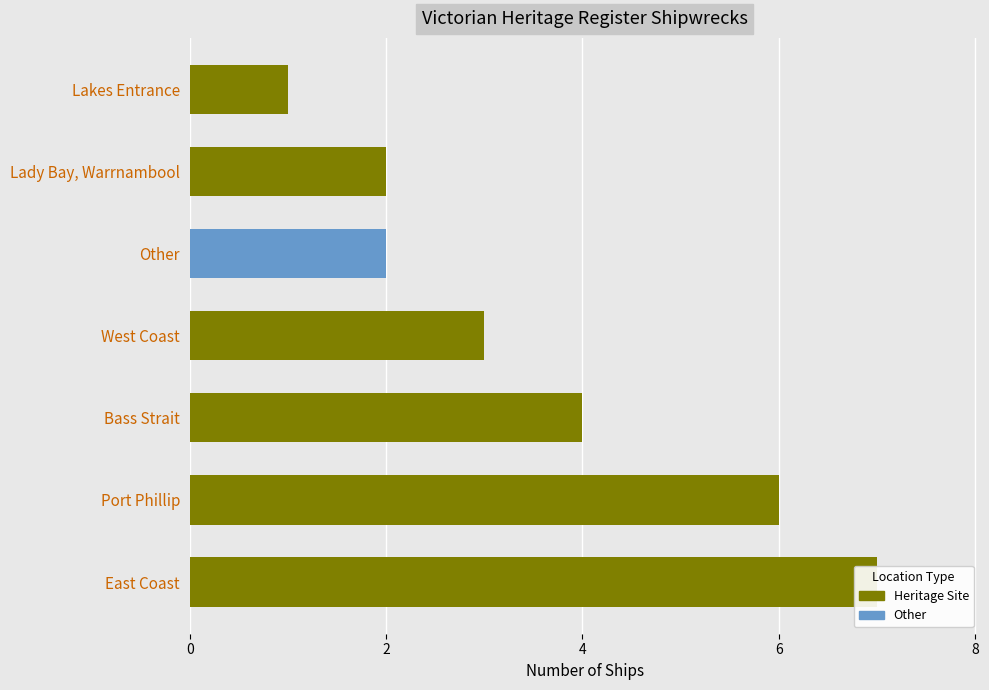

Which label corresponds to the largest value in the chart?

East Coast